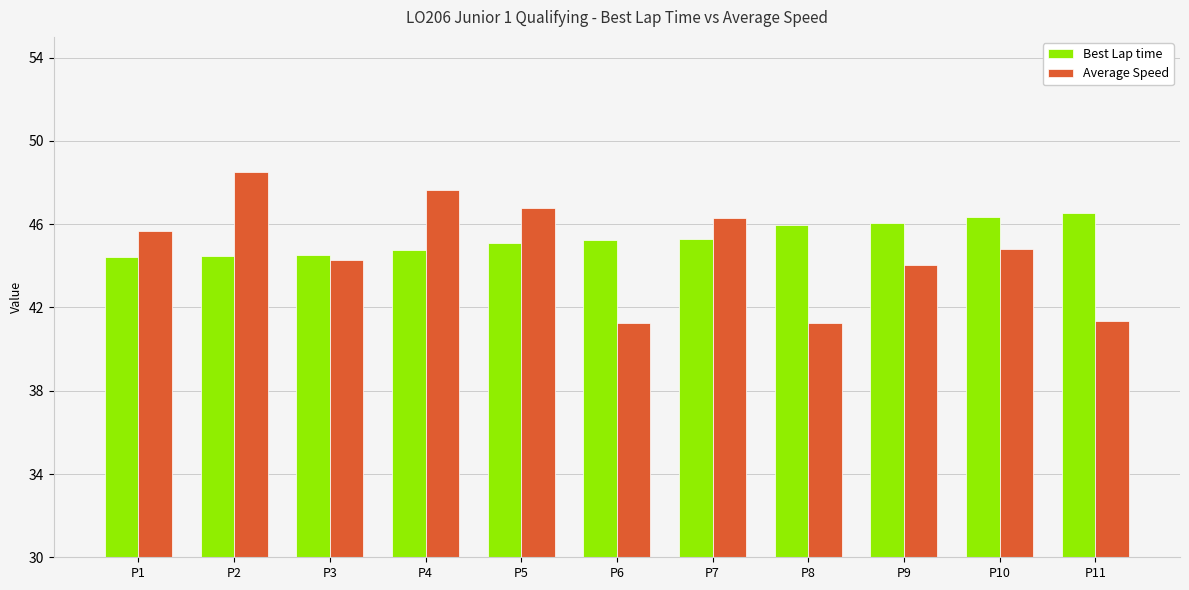

Where does the Best Lap time series first go above 45?

P5